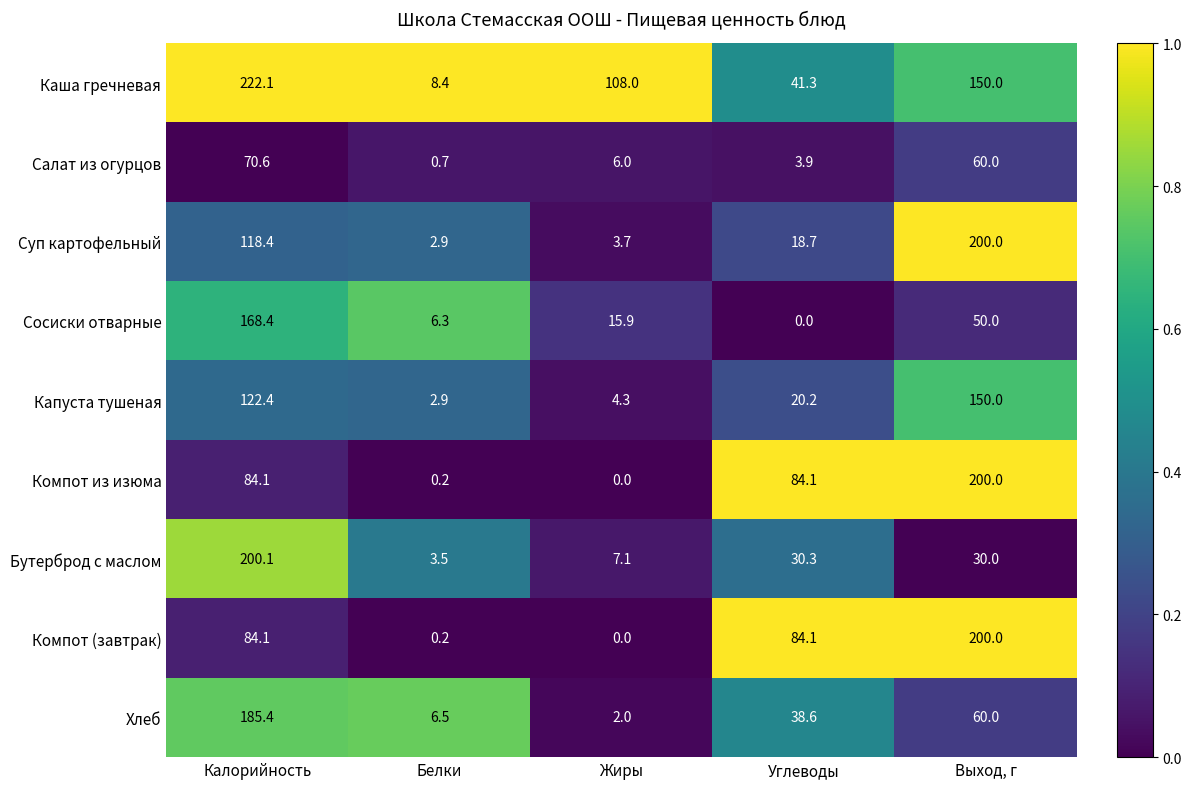

List the labels in order of Каша гречневая value, smallest first.

Белки, Углеводы, Жиры, Выход, г, Калорийность